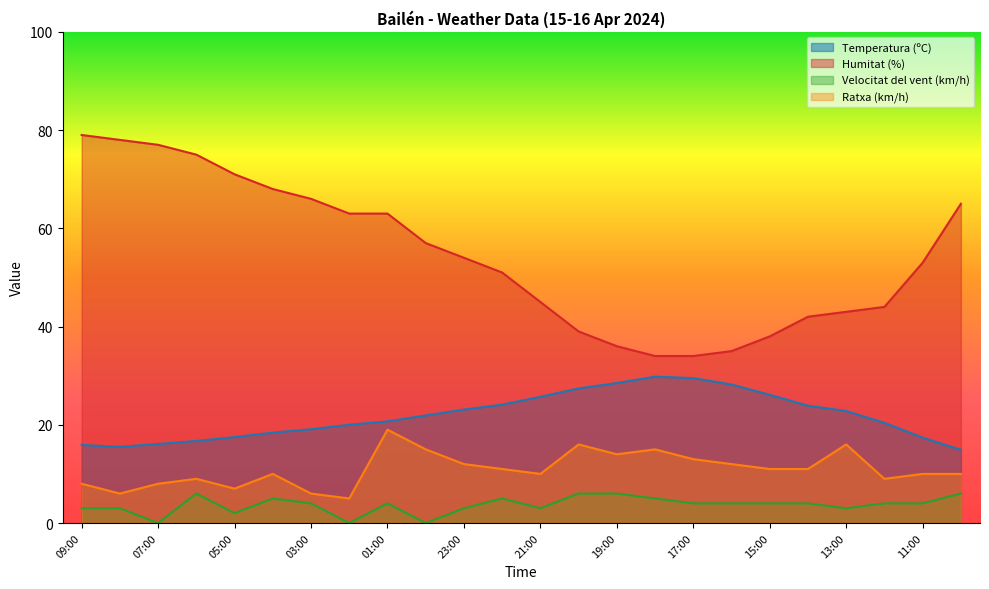

Where is the first local minimum for Temperatura (ºC)?

08:00